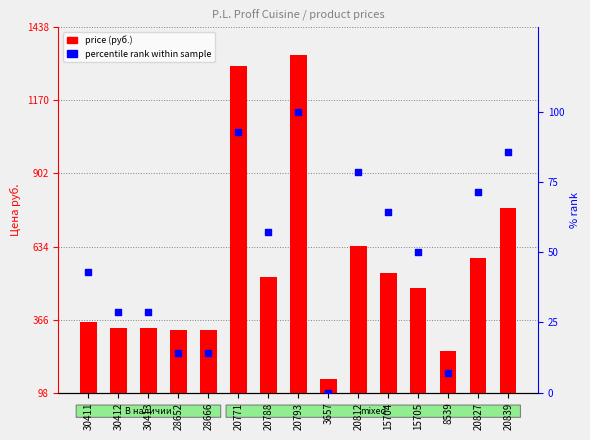

What are all the series names shown in the legend?

price (руб.), percentile rank within sample